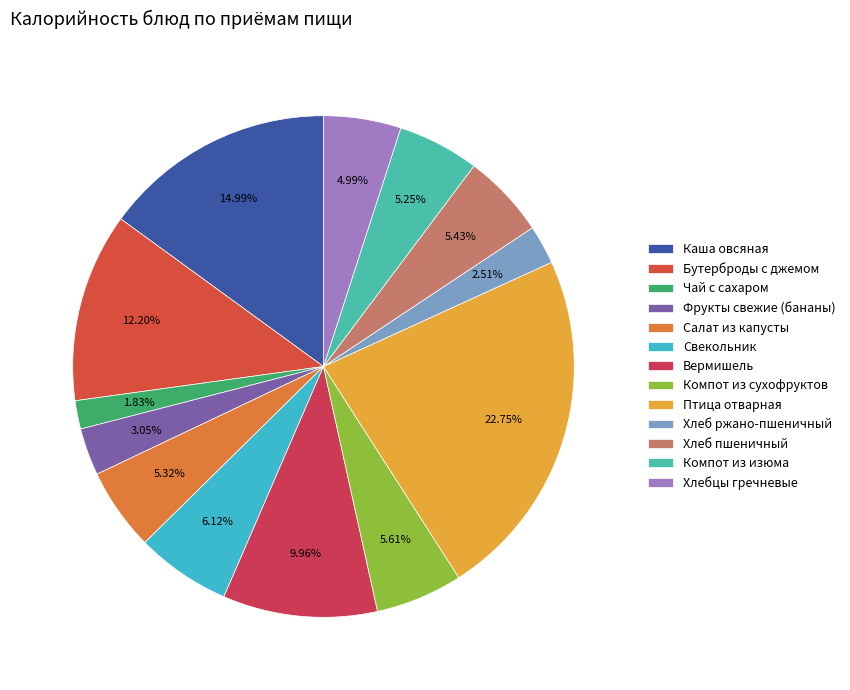

How many segments does this pie chart have?

13